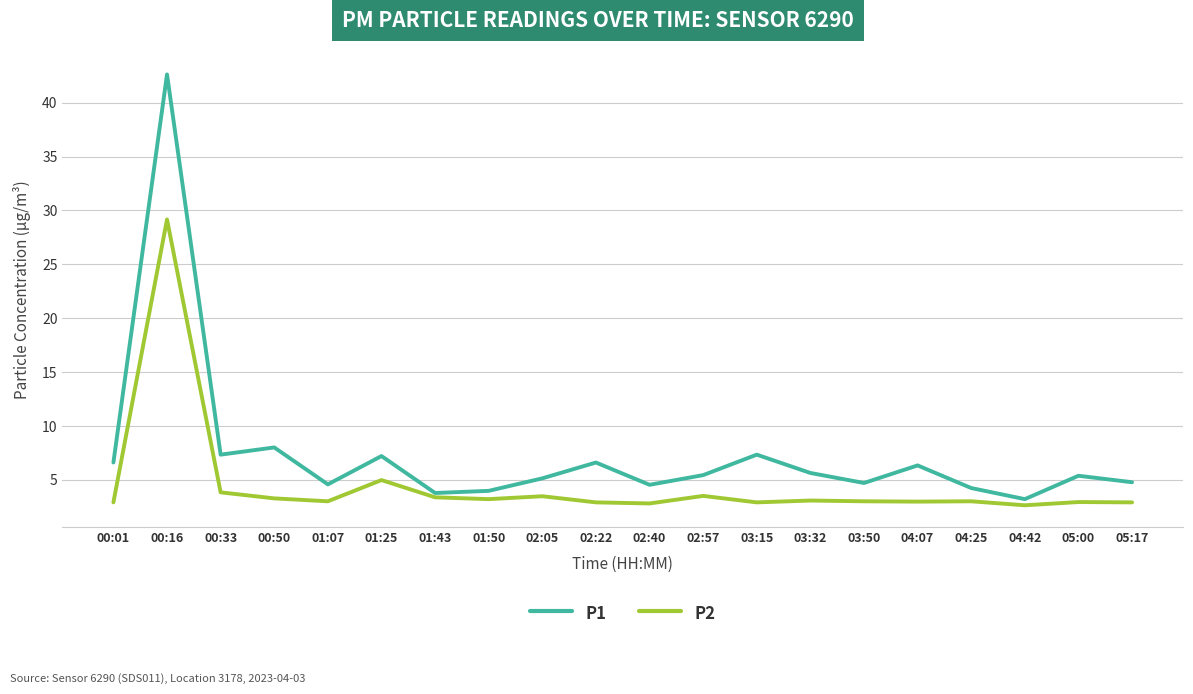

Rank the series by their average value, from lowest to highest.

P2, P1